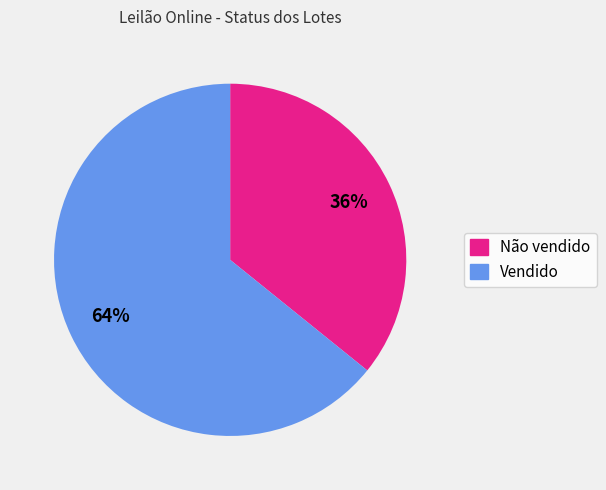

Which category accounts for the majority?

Vendido